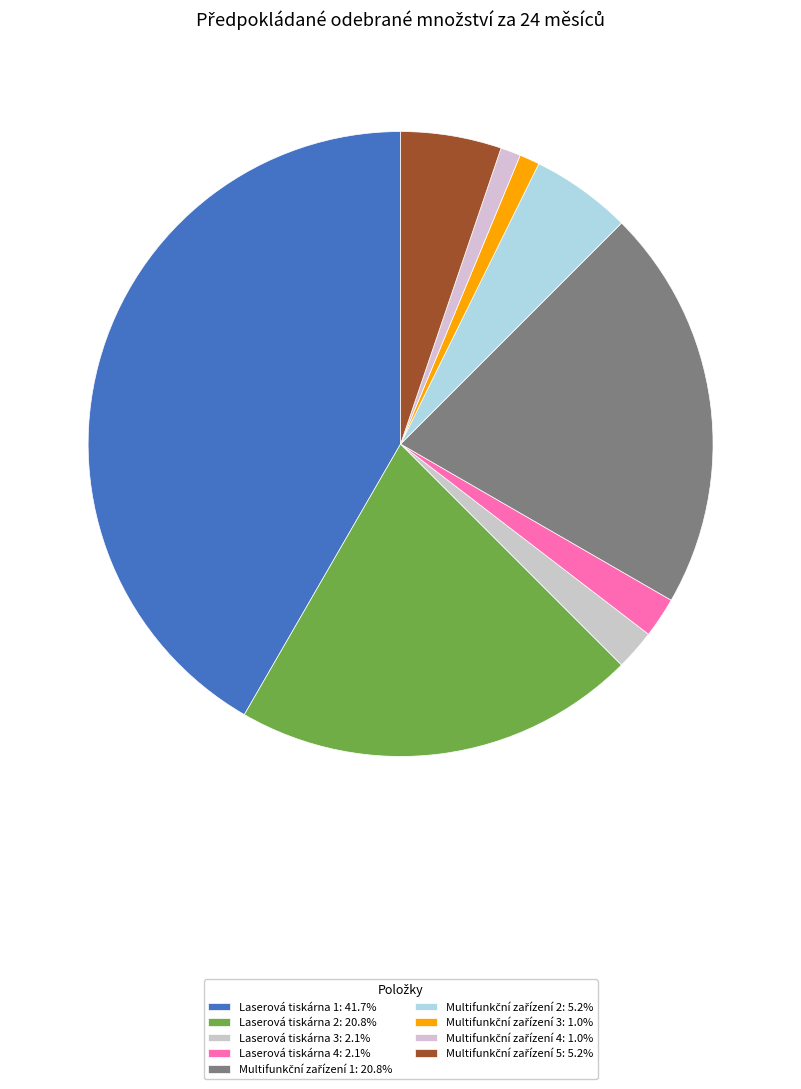

Count the number of slices in the pie.

9